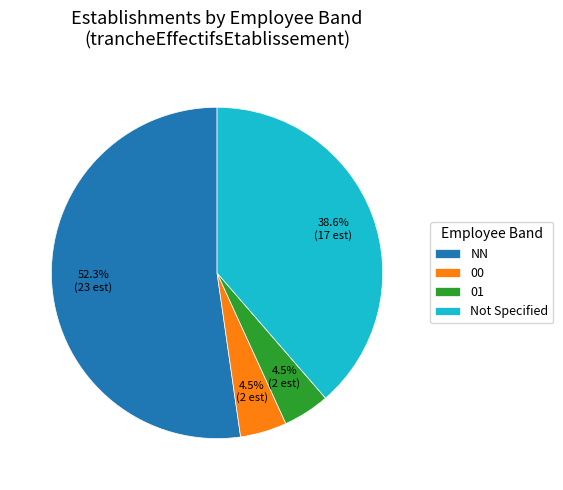

What is the largest slice in the pie chart?

NN